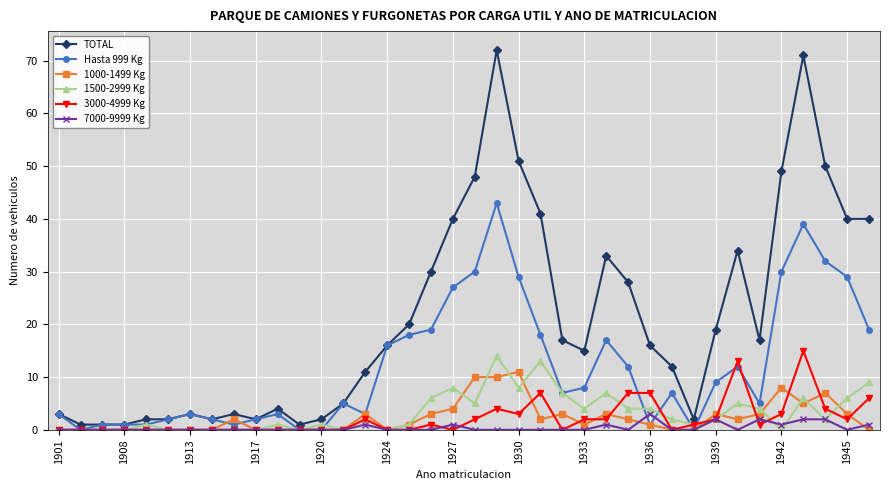

Which series has the widest spread of values?

TOTAL